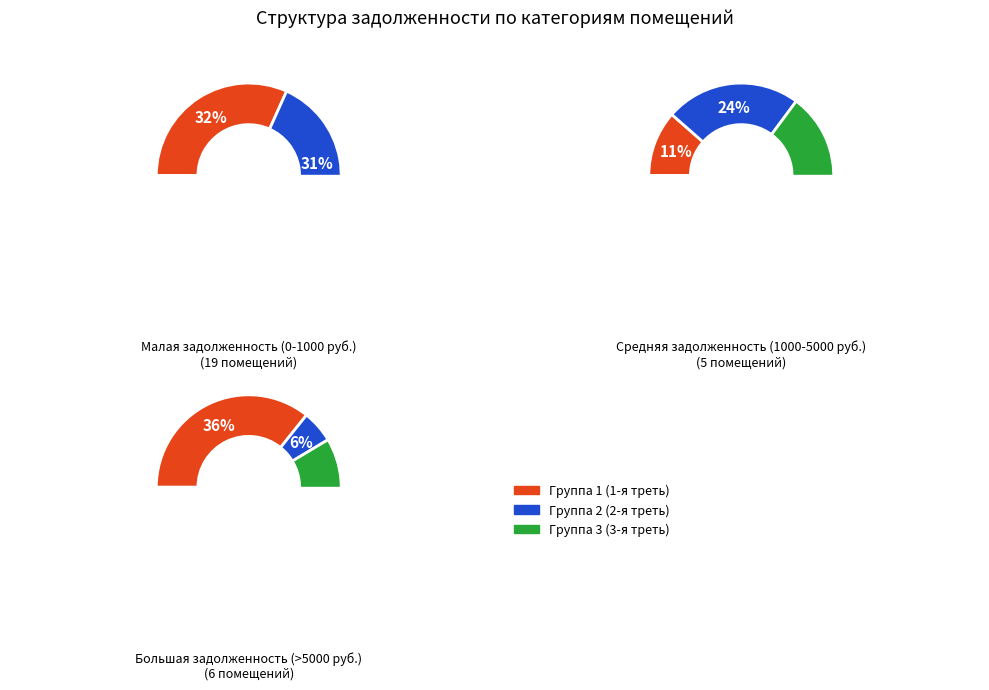

Between 25 and 4, which is larger?

25